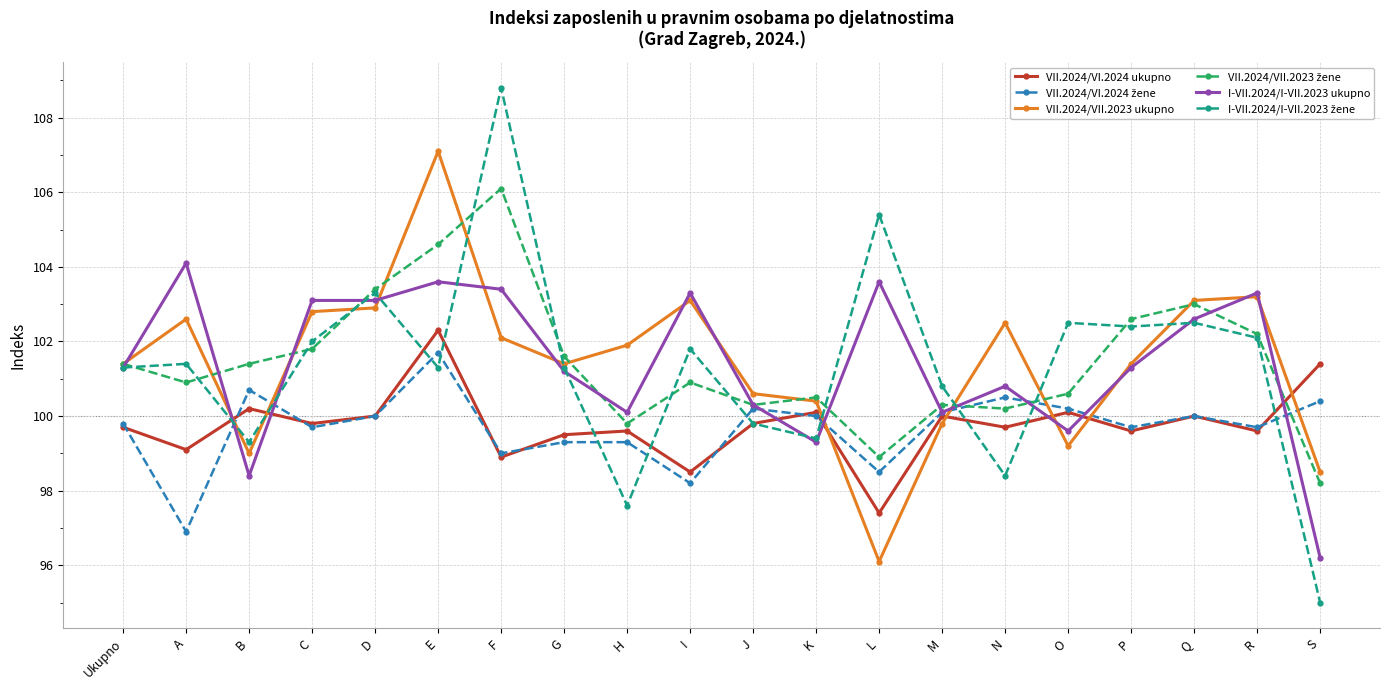

True or false: VII.2024/VI.2024 ukupno has a value of 44.5 at B.

False